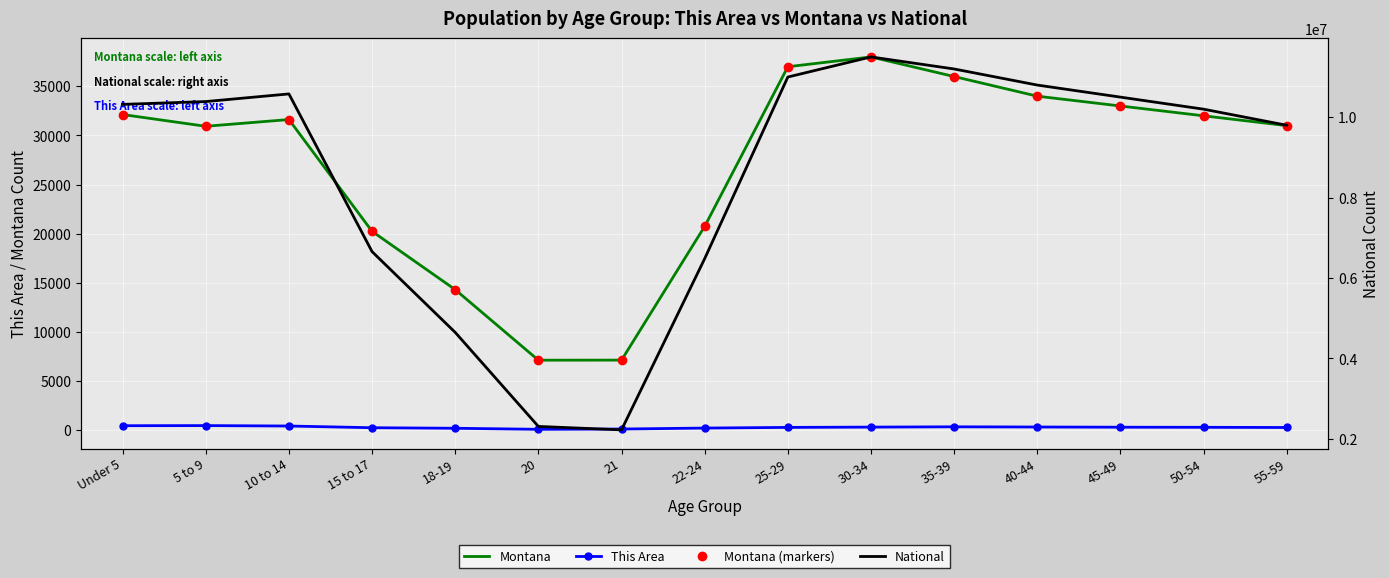

How many values in the Montana series are below 31620?

7